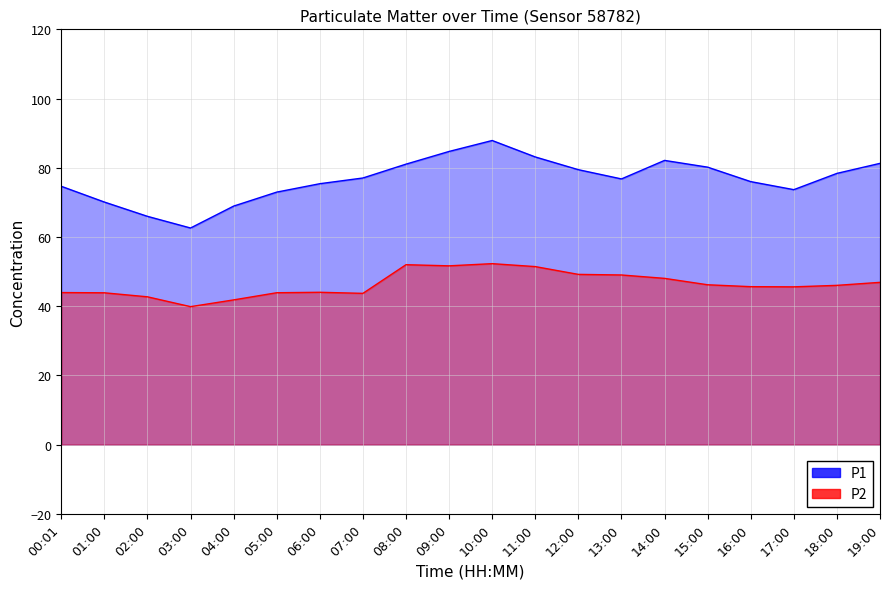

Which series has the largest range (max minus min)?

P1